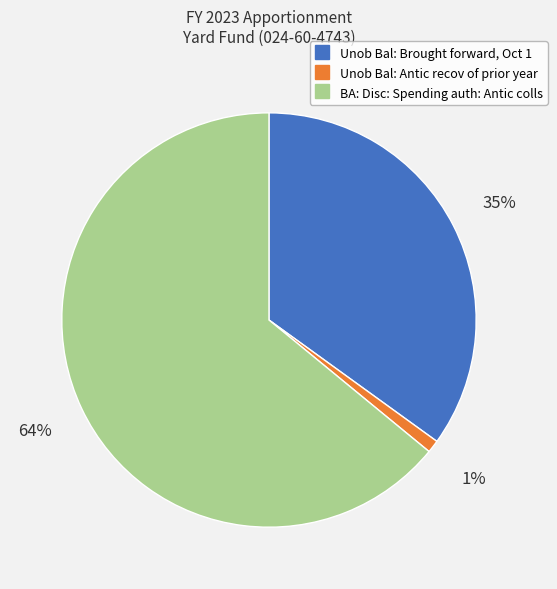

To the nearest percent, what is the average slice percentage?

33%